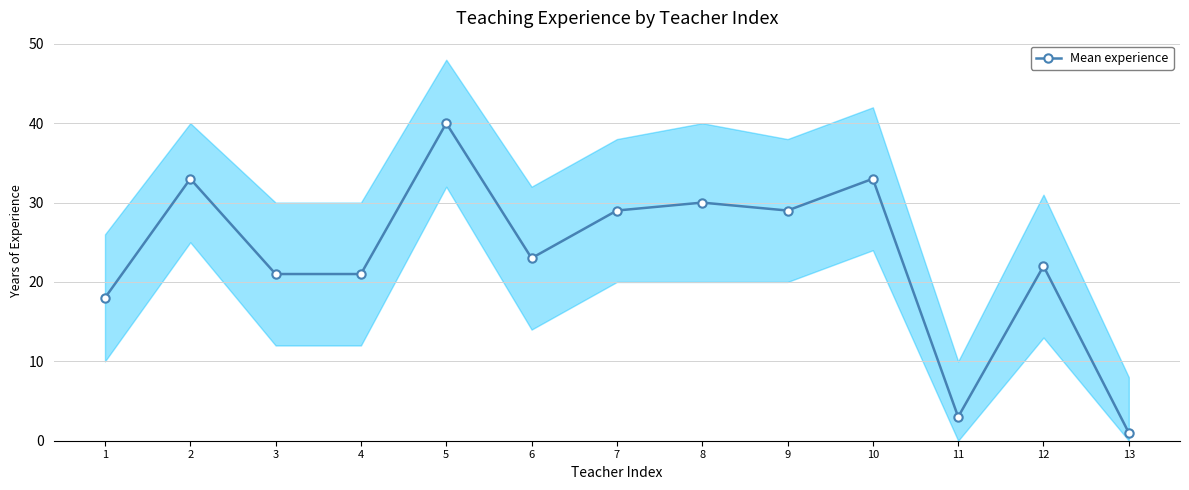

What is the change in value from 10 to 12?

-11